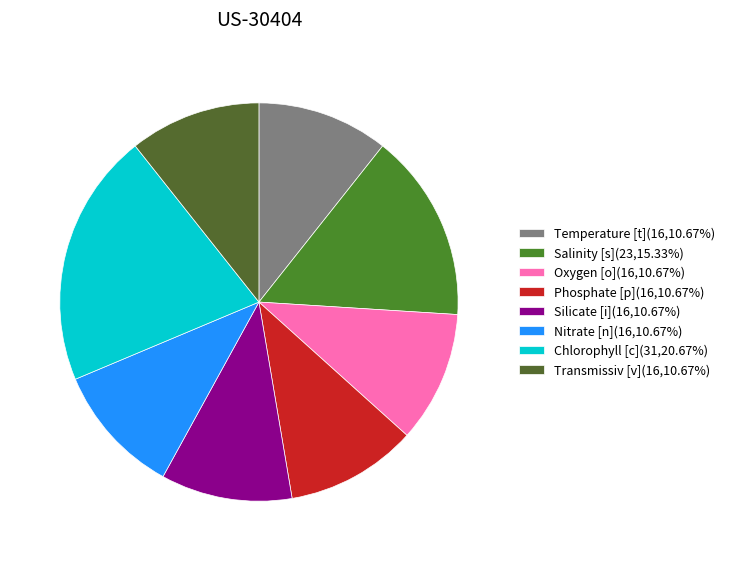

Is there a majority slice in this chart?

No